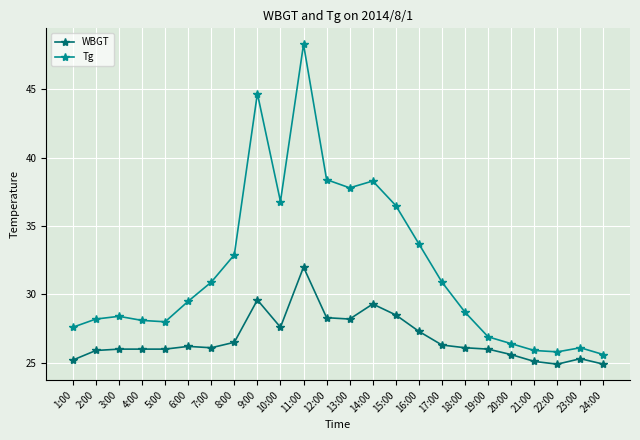

At which category does the chart reach its peak across all series?

11:00